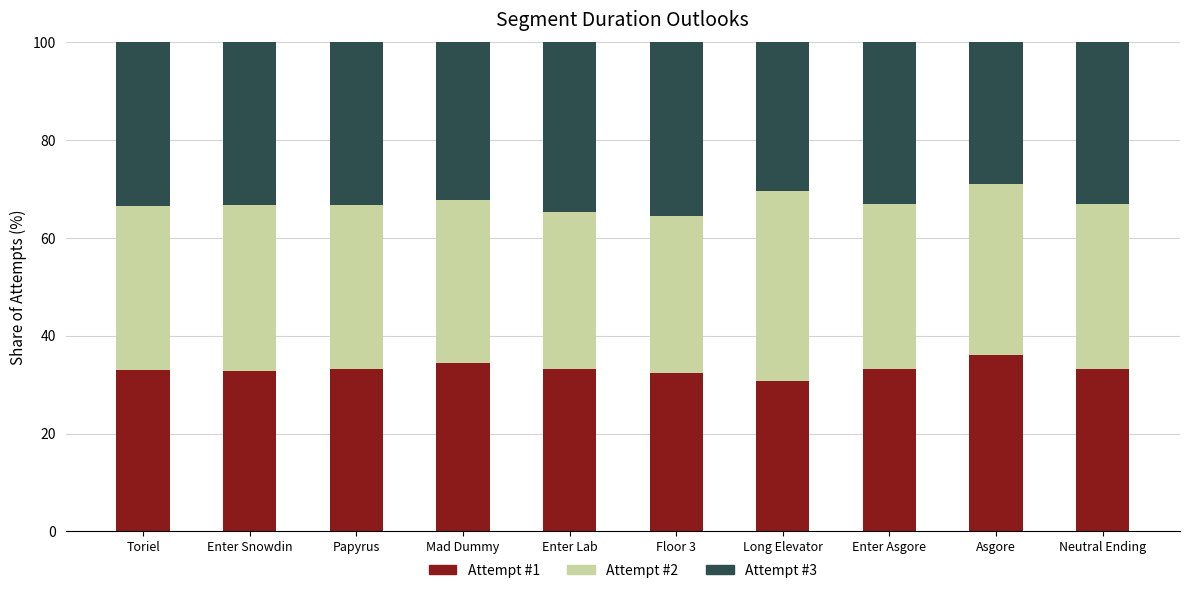

The value of Attempt #1 at Toriel is 32.9. True or false?

True